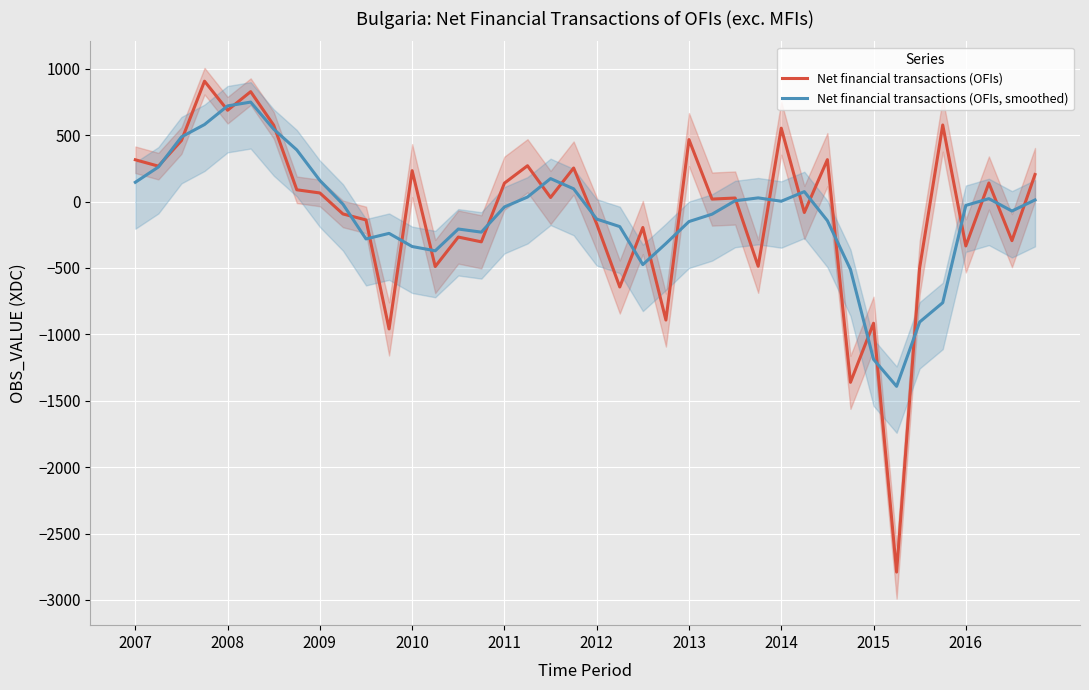

What is the value of the Net financial transactions (OFIs, smoothed) point at the 16th from the left?

-230.0